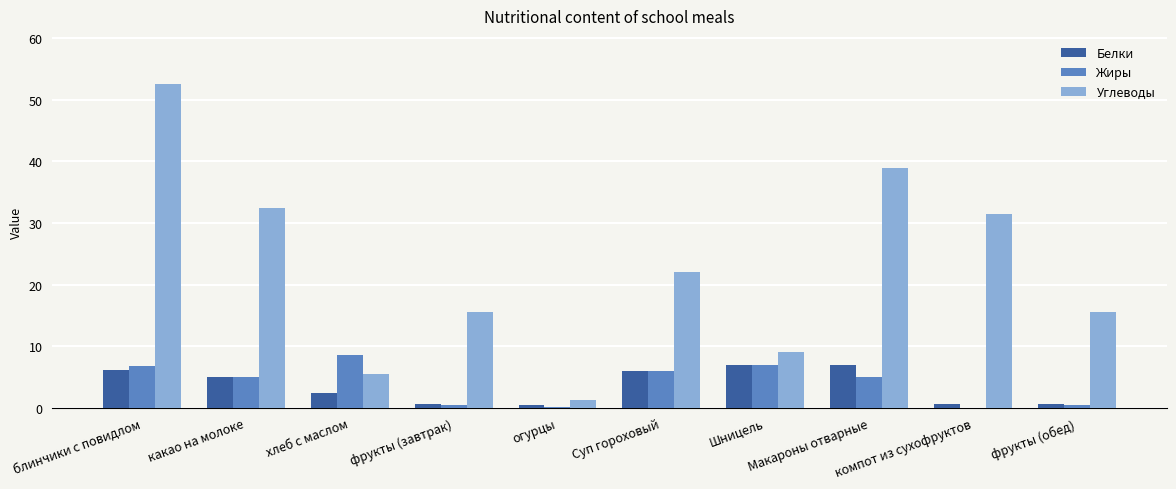

How many groups of bars are there?

10